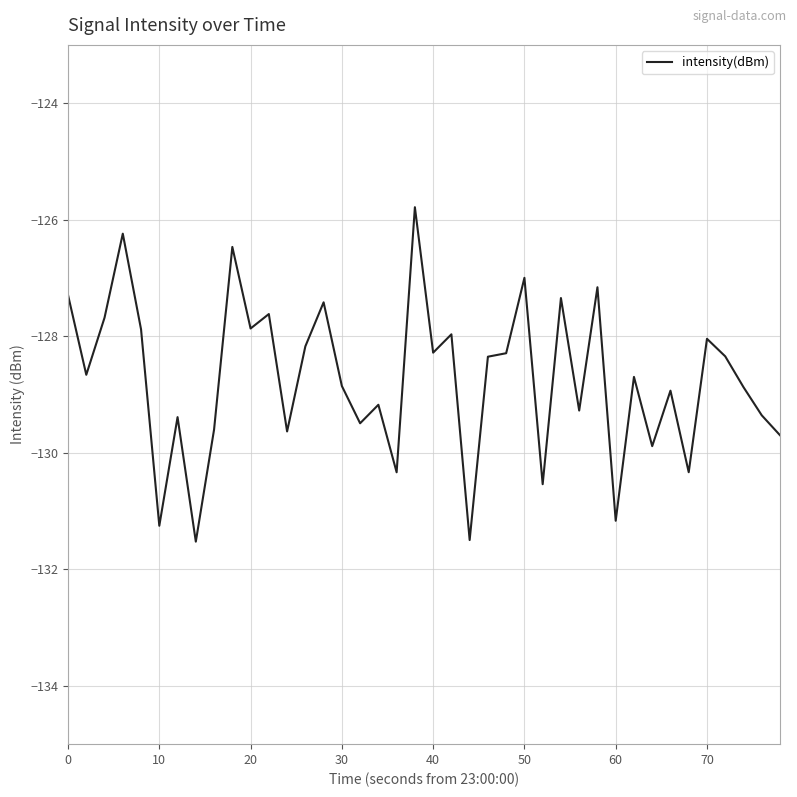

What is the difference between the maximum and second lowest values?

5.7